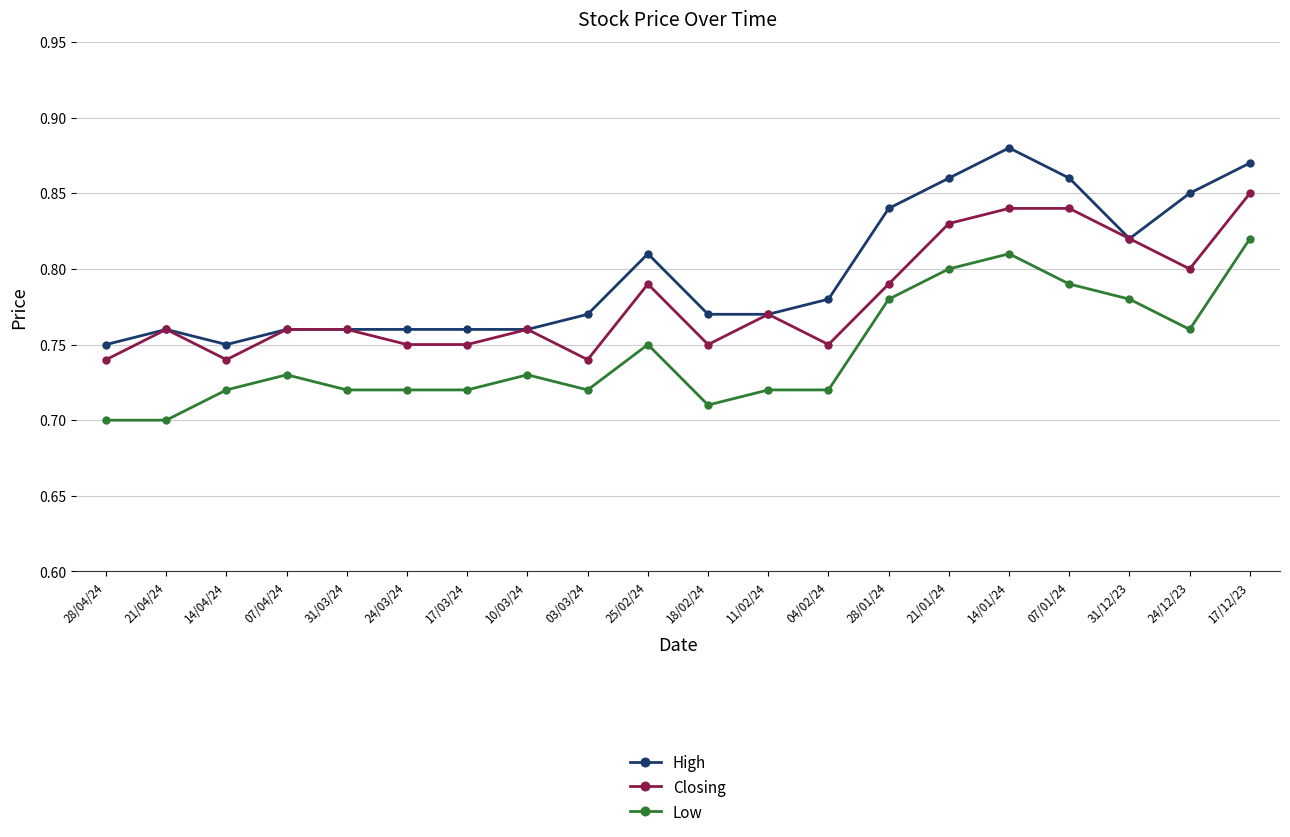

True or false: High has more than 2 points higher than both neighbors.

True